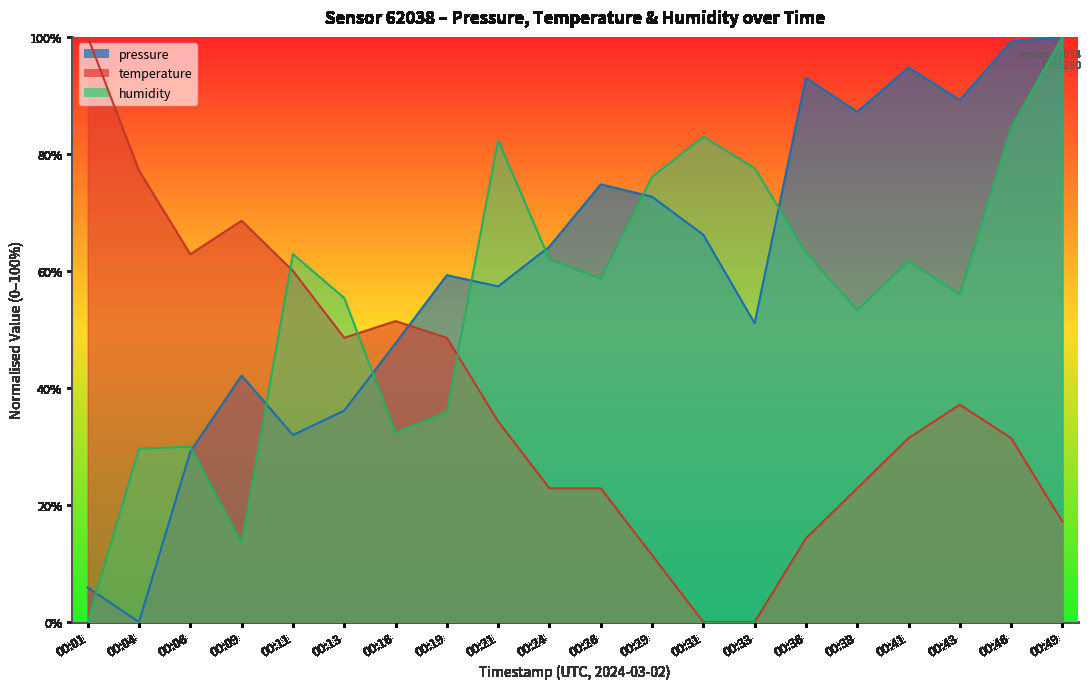

True or false: humidity has a value of 84.4 at 00:46.

True